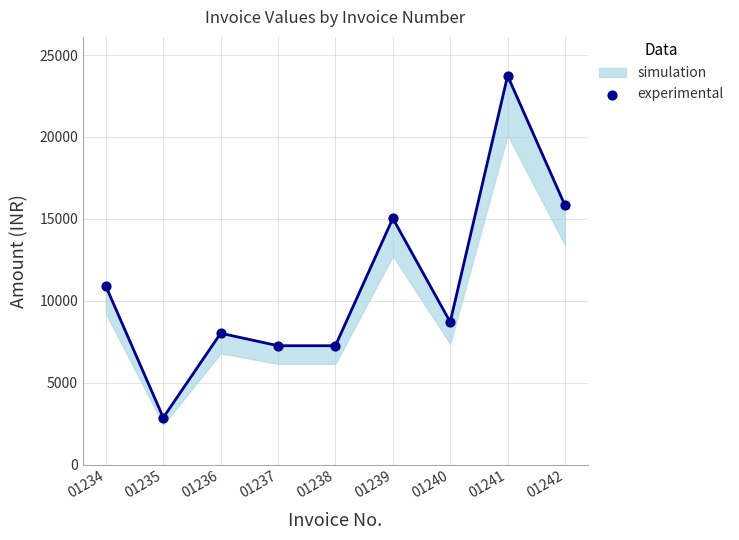

Which series reaches the minimum Y coordinate?

INV VAL (line)